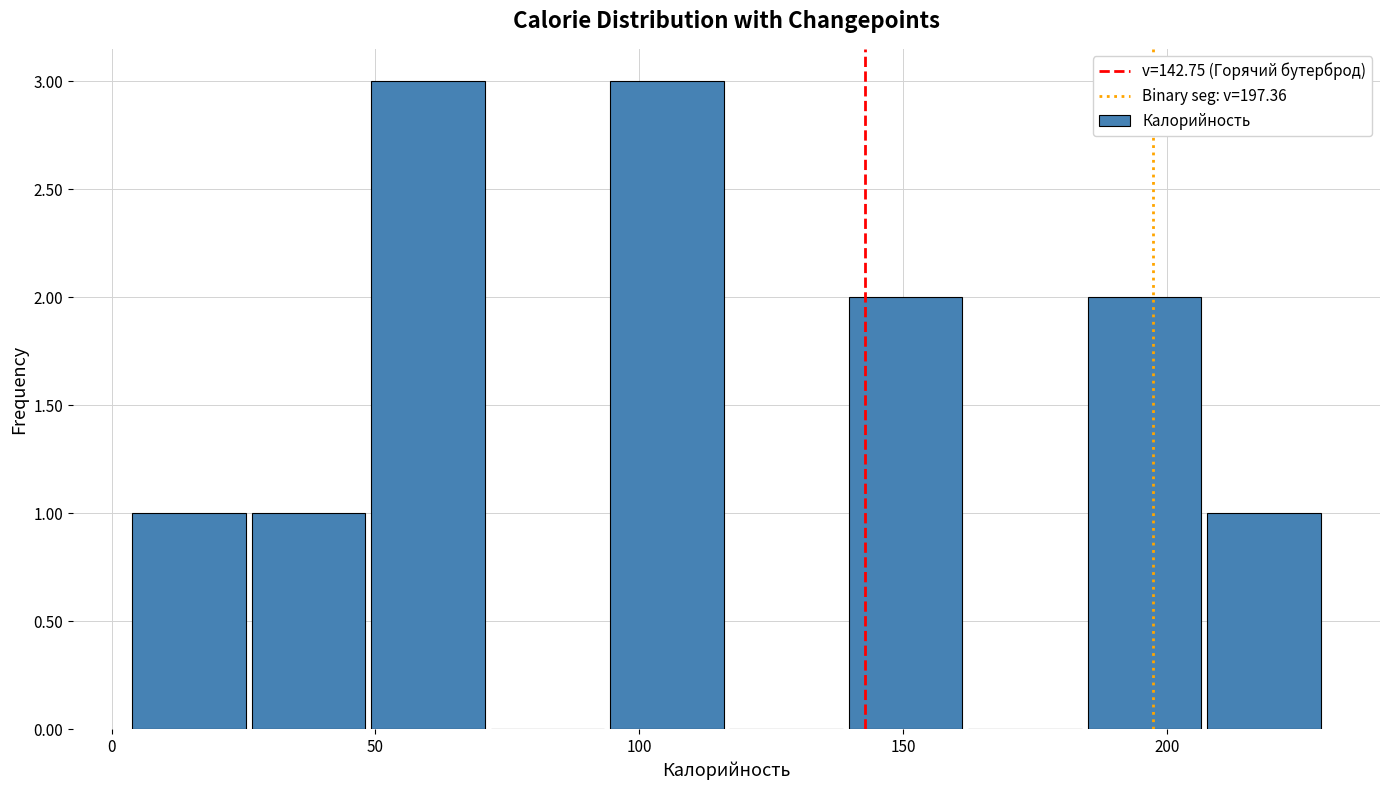

Reading left to right, transcribe this chart: for each bar, give the range it covers on the x-axis and its height. Neither the bar edges nor the heights are printed on the chart, so give them approximately, as read against the axes.

5 to 25: 1
25 to 50: 1
50 to 70: 3
70 to 95: 0
95 to 115: 3
115 to 140: 0
140 to 160: 2
160 to 185: 0
185 to 205: 2
205 to 230: 1